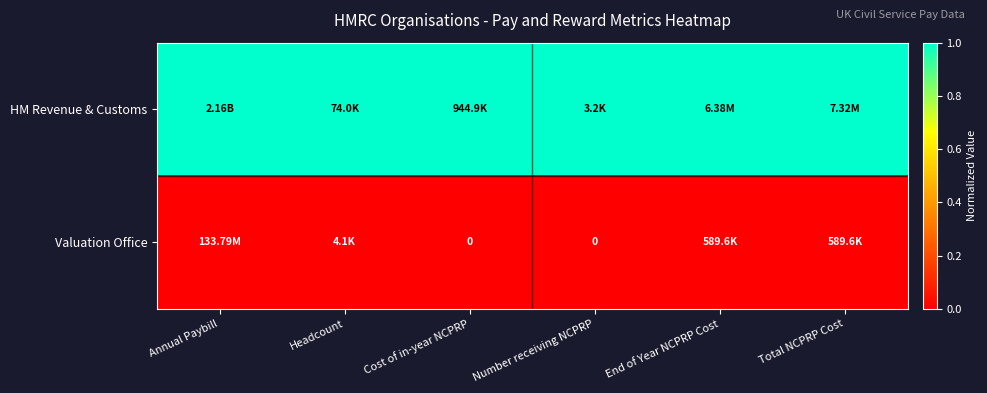

True or false: HM Revenue & Customs has a value of 0 at Cost of in-year NCPRP.

False